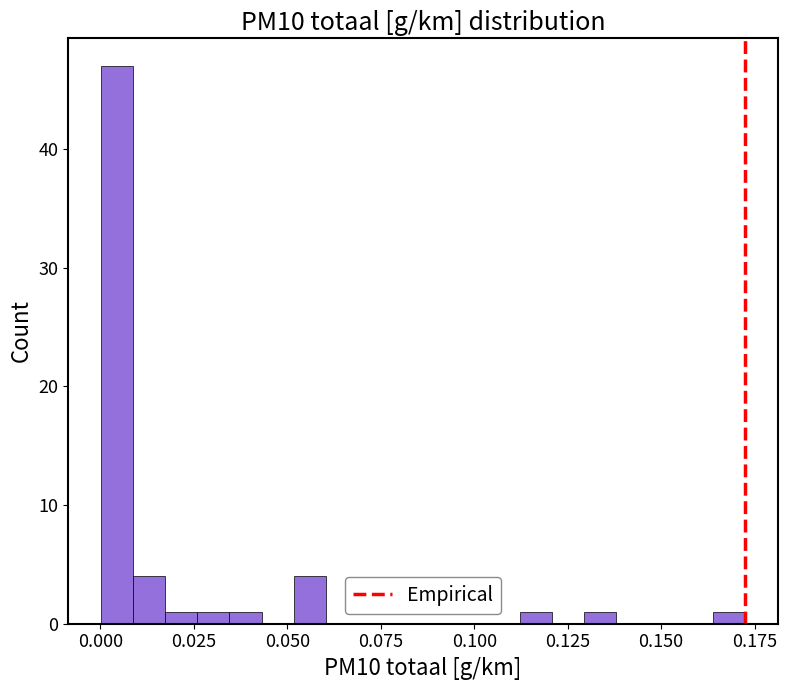

Read against the x-axis, roughly where is the centre of the tallest bar?

0.005